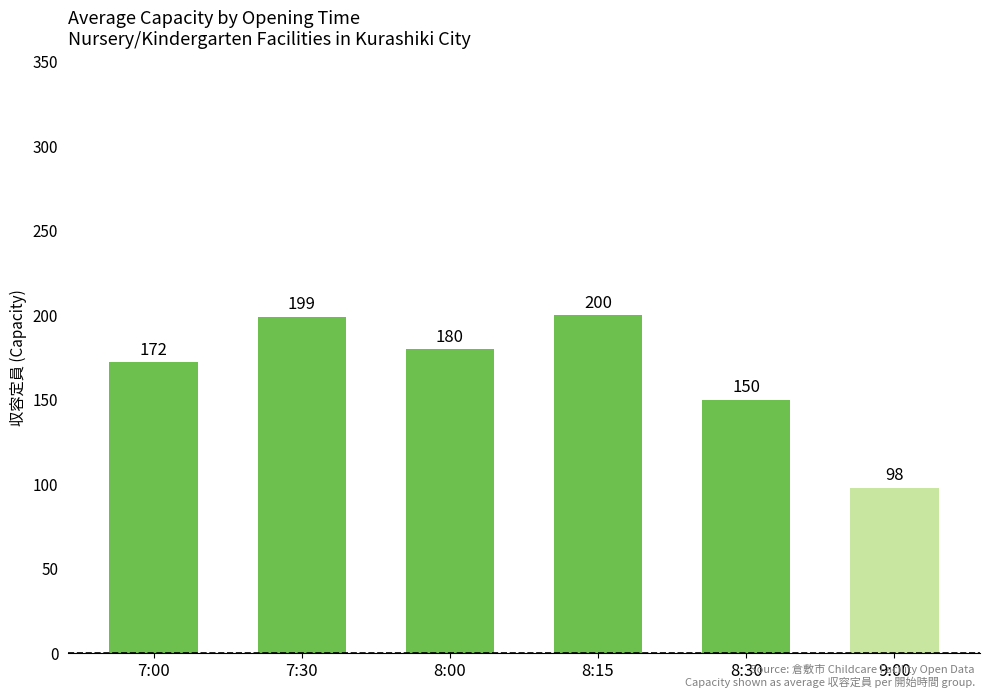

What value does the data have at 8:30, to the nearest 10?

150